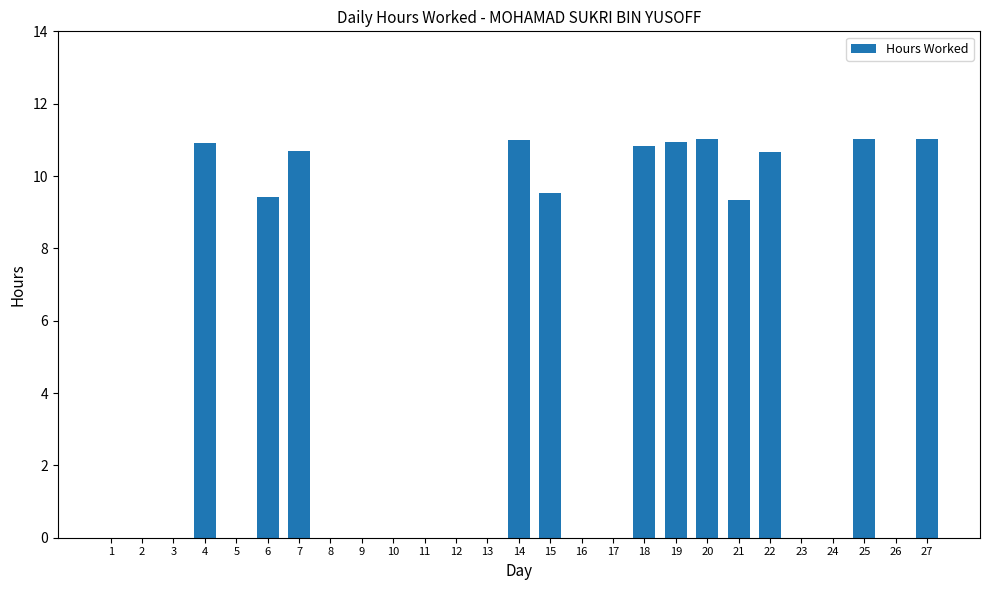

Are the bars grouped side by side (vs. stacked)?

No